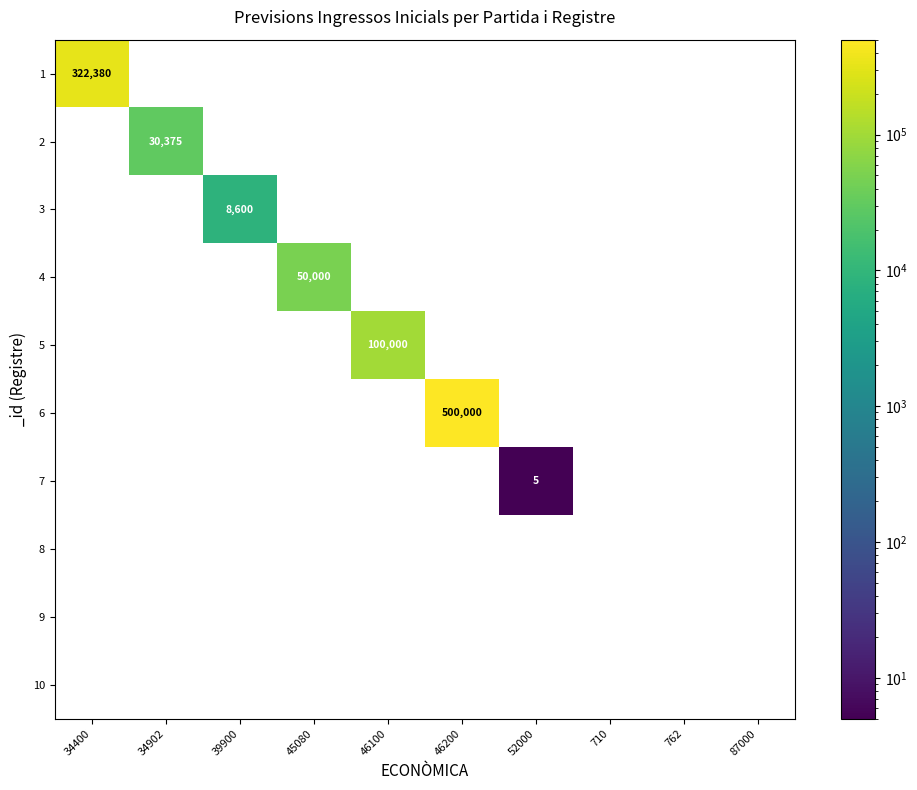

How many data points in 1 are above 0?

1